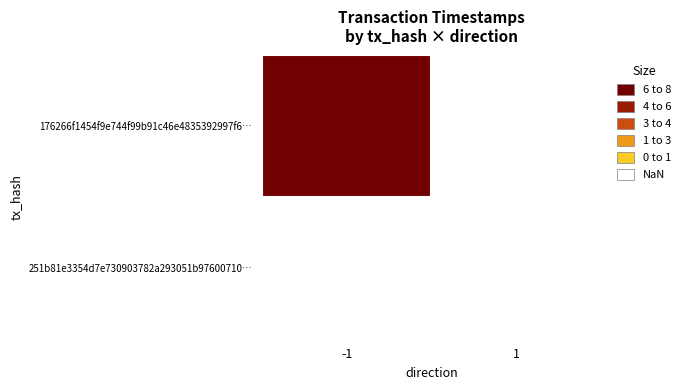

Is the value of 176266f1454f9e744f99b91c46e4835392997f6… at 1 greater than the value of 251b81e3354d7e730903782a293051b97600710… at -1?

No